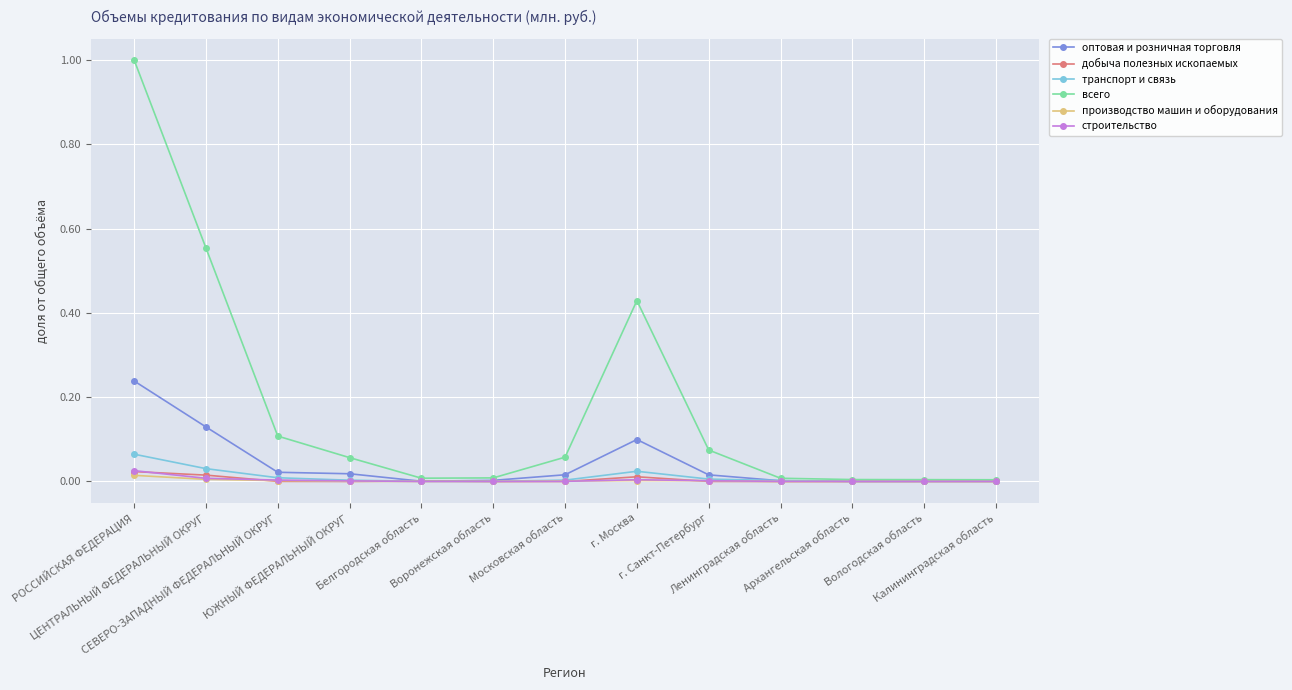

What is the greatest value displayed?

1.0